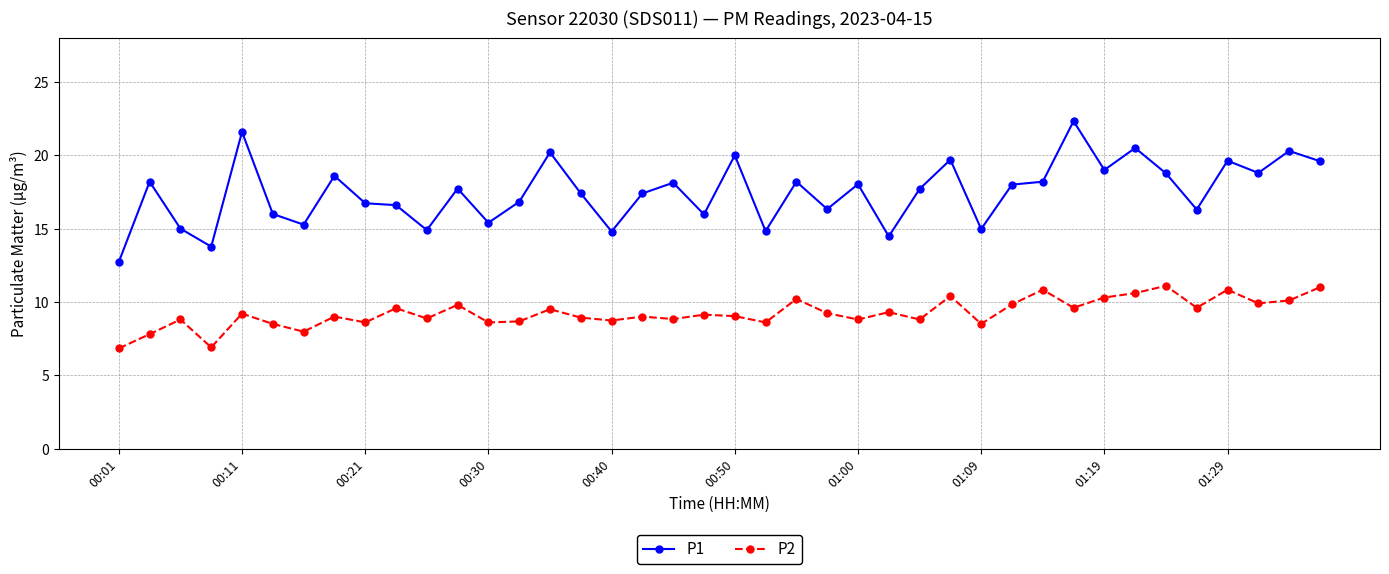

What is the lowest value of the P2 series?

6.8